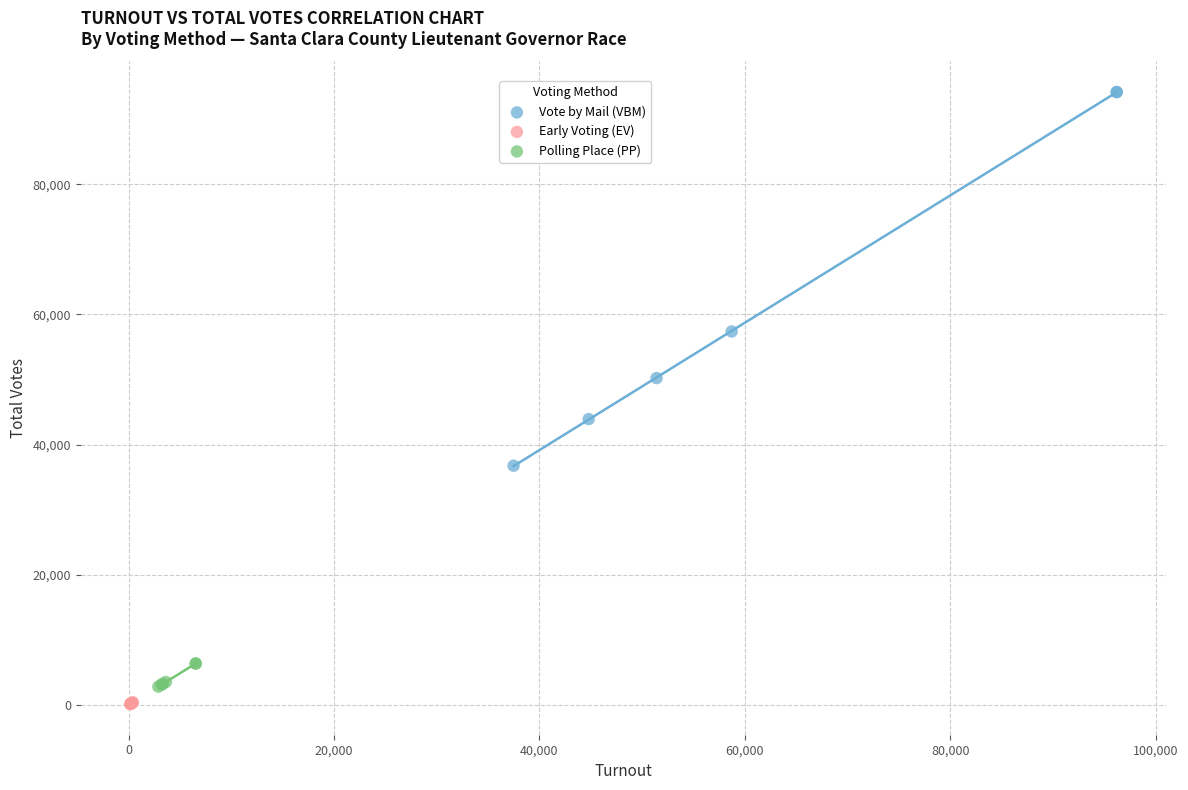

Which series has the largest Y range (max minus min)?

Vote by Mail (VBM)